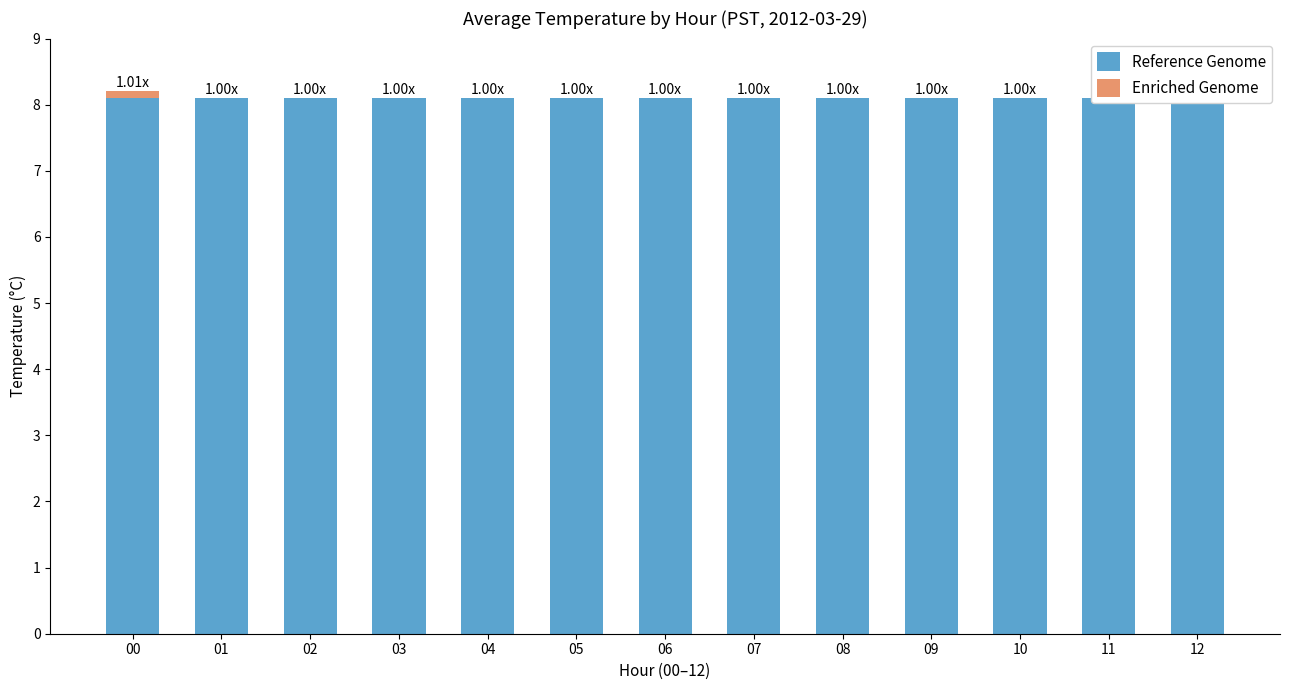

Reading left to right, transcribe all the data shown in this chart.

Reference Genome: 00=8.1	01=8.1	02=8.1	03=8.1	04=8.1	05=8.1	06=8.1	07=8.1	08=8.1	09=8.1	10=8.1	11=8.1	12=8.1
Enriched Genome: 00=0.1	01=0.0	02=0.0	03=0.0	04=0.0	05=0.0	06=0.0	07=0.0	08=0.0	09=0.0	10=0.0	11=0.0	12=0.1